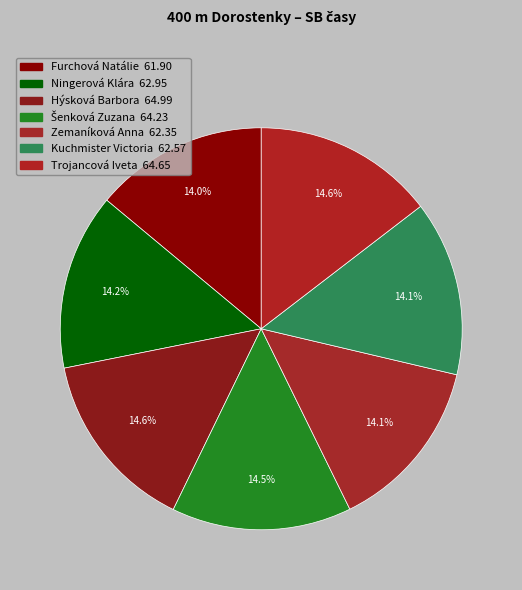

Count the number of slices in the pie.

7